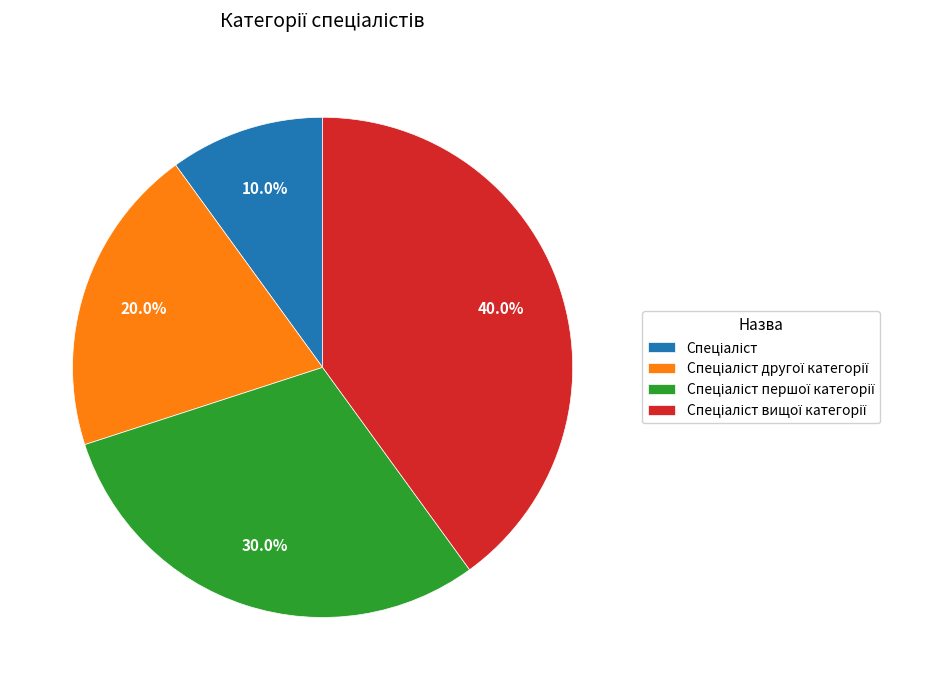

Does any single category account for the majority?

No